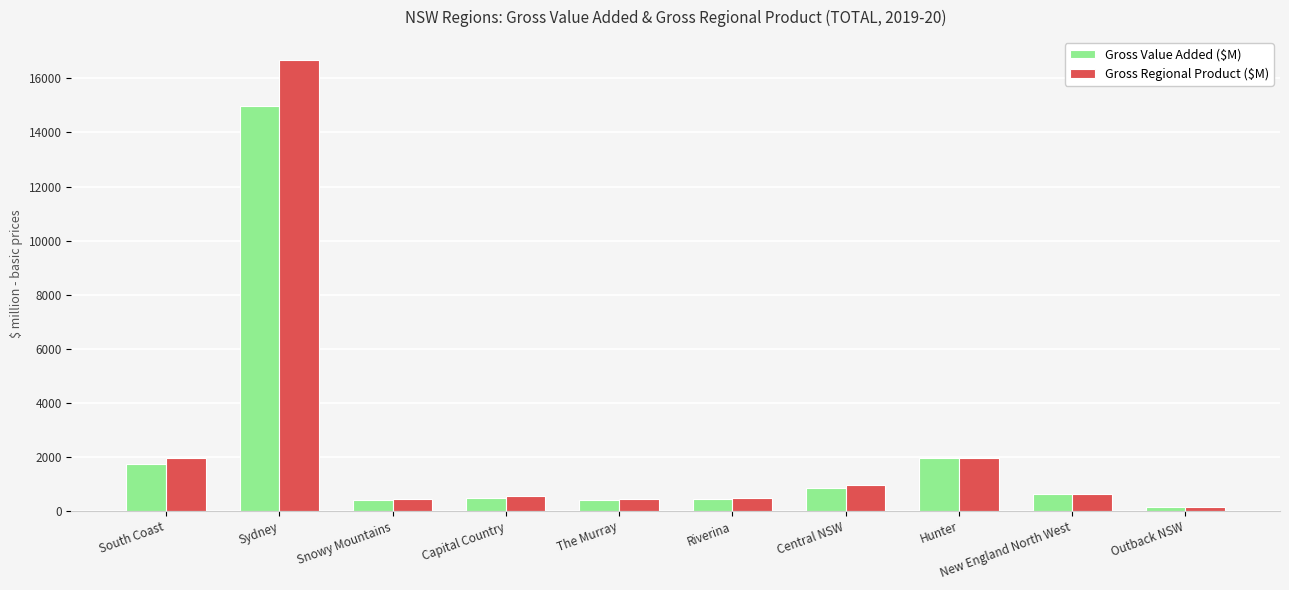

True or false: Gross Value Added ($M) has a value of 390.7 at The Murray.

True